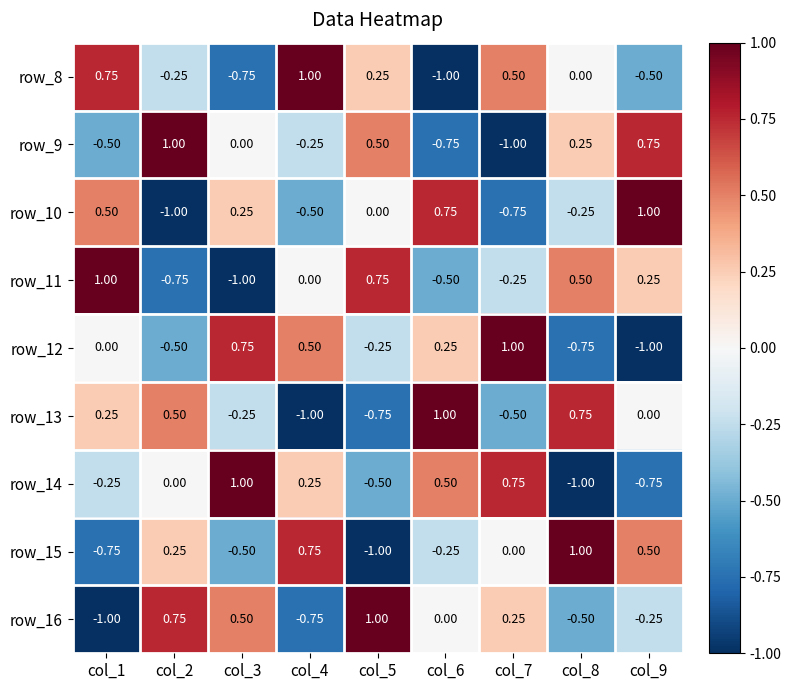

At how many categories does at least one series exceed 0?

9